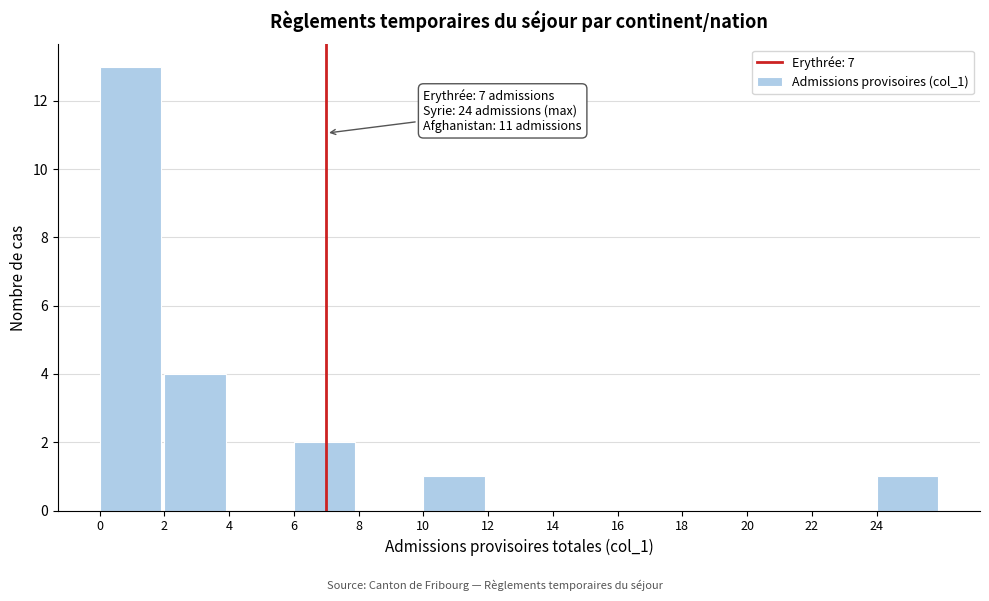

Reading left to right, transcribe all the data shown in this chart.

0=13	2=4	4=0	6=2	8=0	10=1	12=0	14=0	16=0	18=0	20=0	22=0	24=1